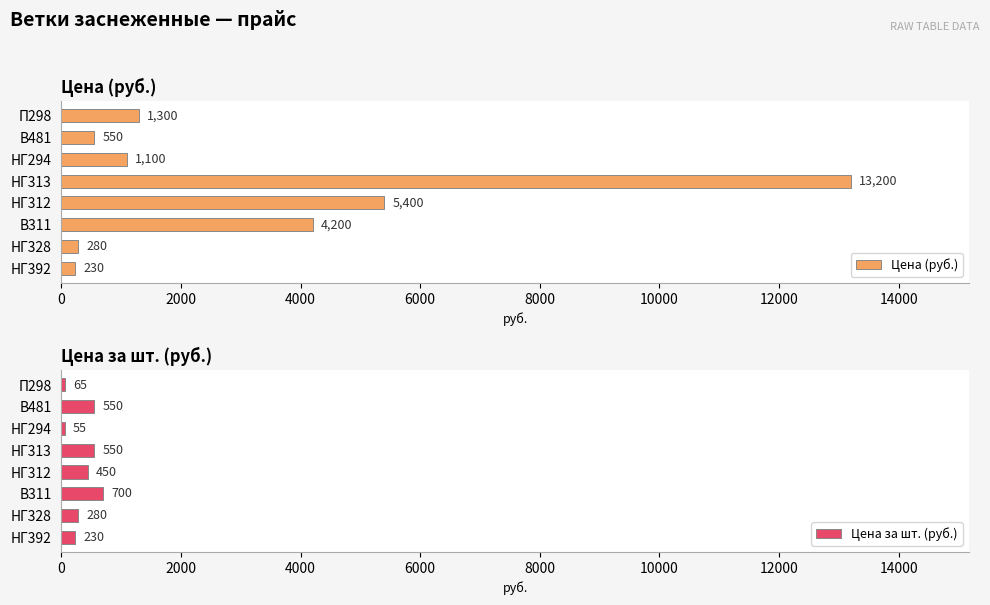

What is the sum of all Цена (руб.) values?

26260